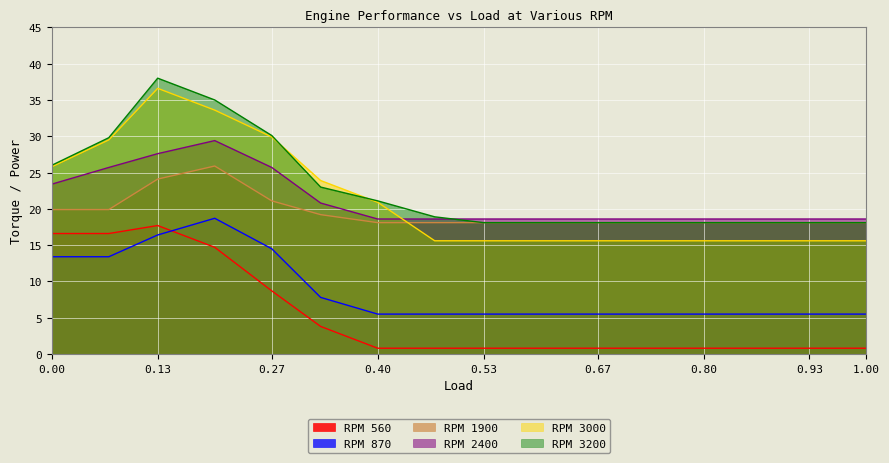

List the labels in order of RPM 560 value, smallest first.

0.4, 0.47, 0.53, 0.6, 0.67, 0.73, 0.8, 0.87, 0.93, 1.0, 0.33, 0.27, 0.2, 0.0, 0.07, 0.13